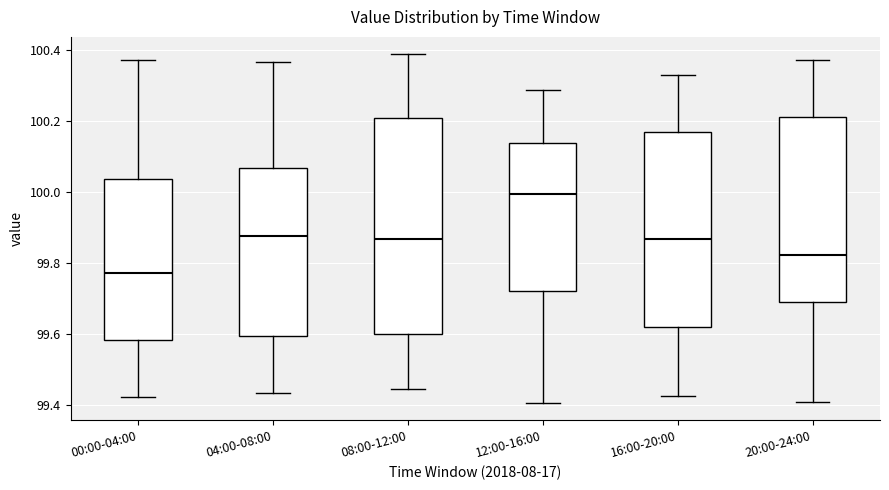

Which box has the lowest median line?

00:00-04:00